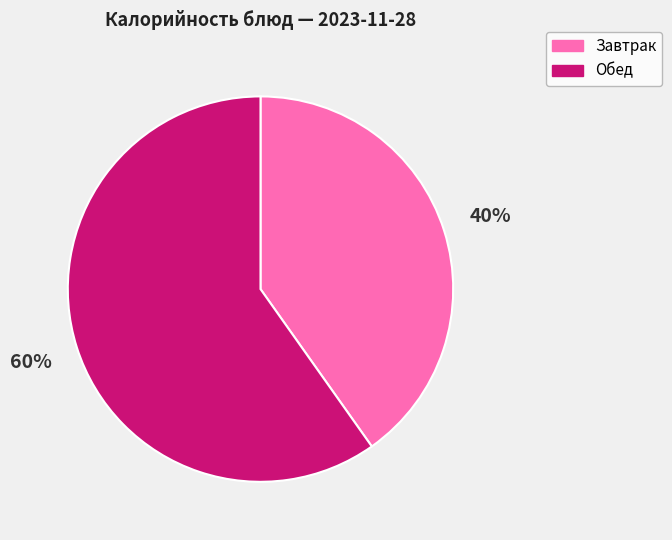

To the nearest percent, what is the difference between the largest and smallest slice percentages?

20%